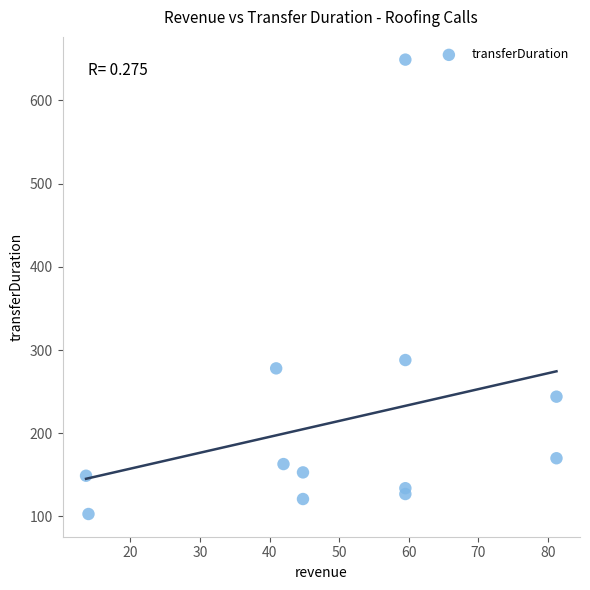

What is the range of Y values (max minus min)?

546